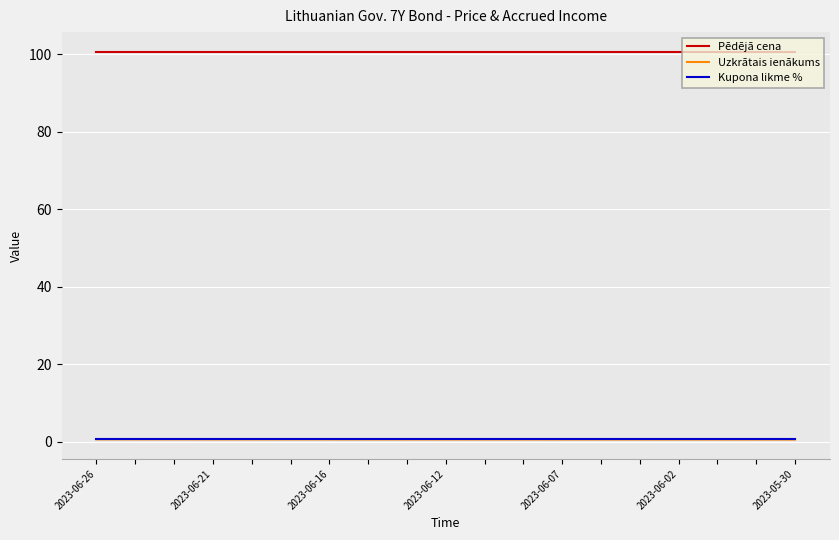

True or false: Pēdējā cena and Uzkrātais ienākums cross at least once.

False